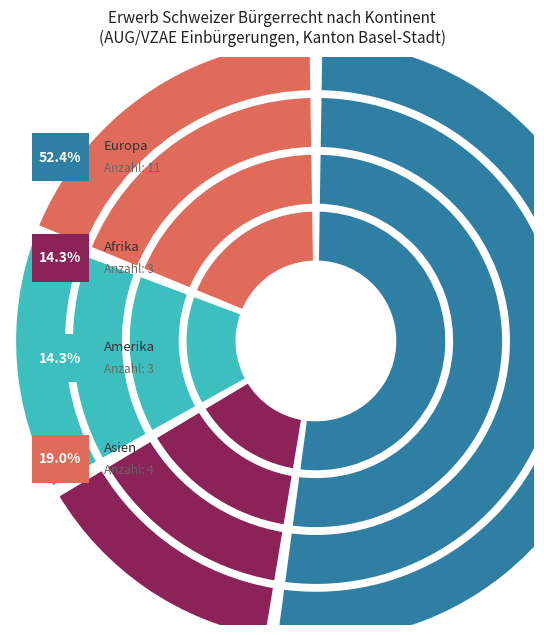

Is Asien the majority of the pie?

No